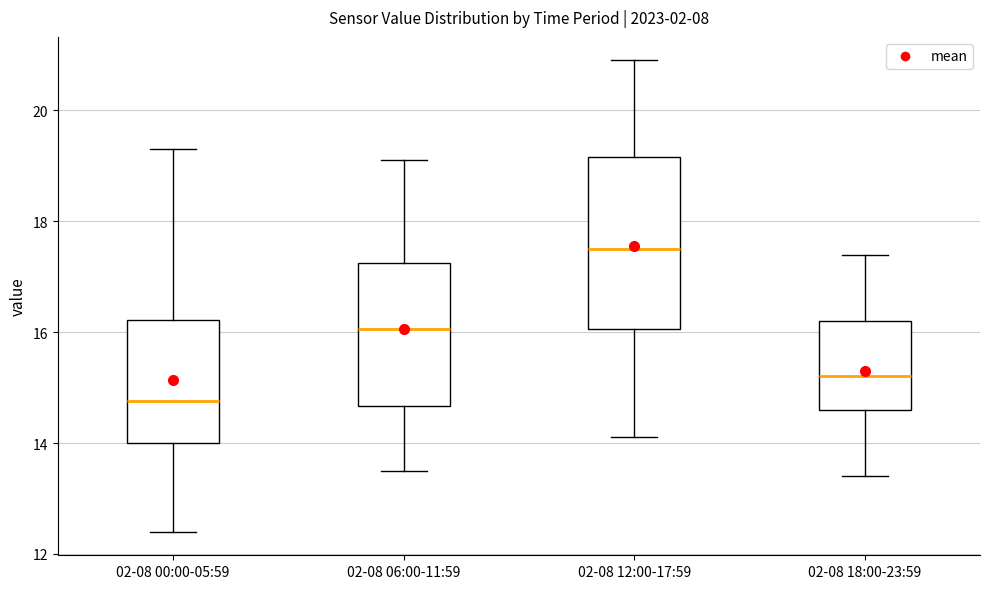

Where does the lower whisker of the box for 02-08 18:00-23:59 end on the y-axis? The values are not printed on the chart, so give them approximately, as read against the axis.

13.4